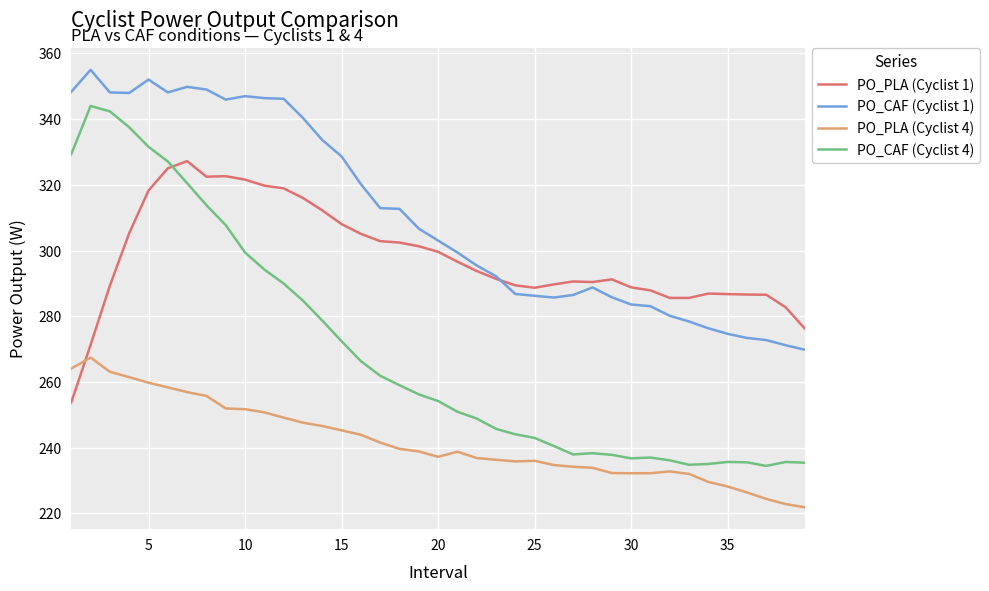

List the series in order of their peak value, highest first.

PO_CAF (Cyclist 1), PO_CAF (Cyclist 4), PO_PLA (Cyclist 1), PO_PLA (Cyclist 4)